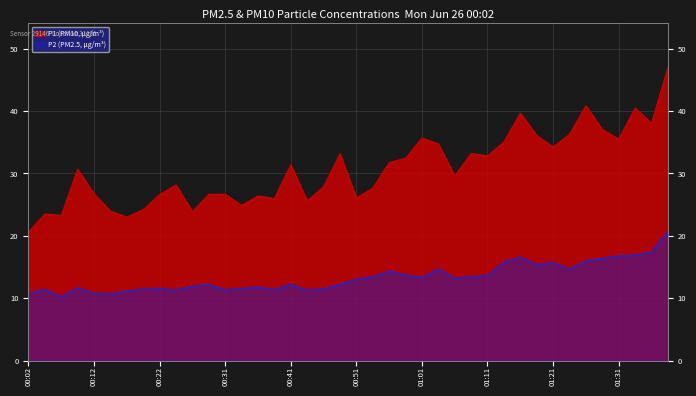

What are all the series names shown in the legend?

P1, P2